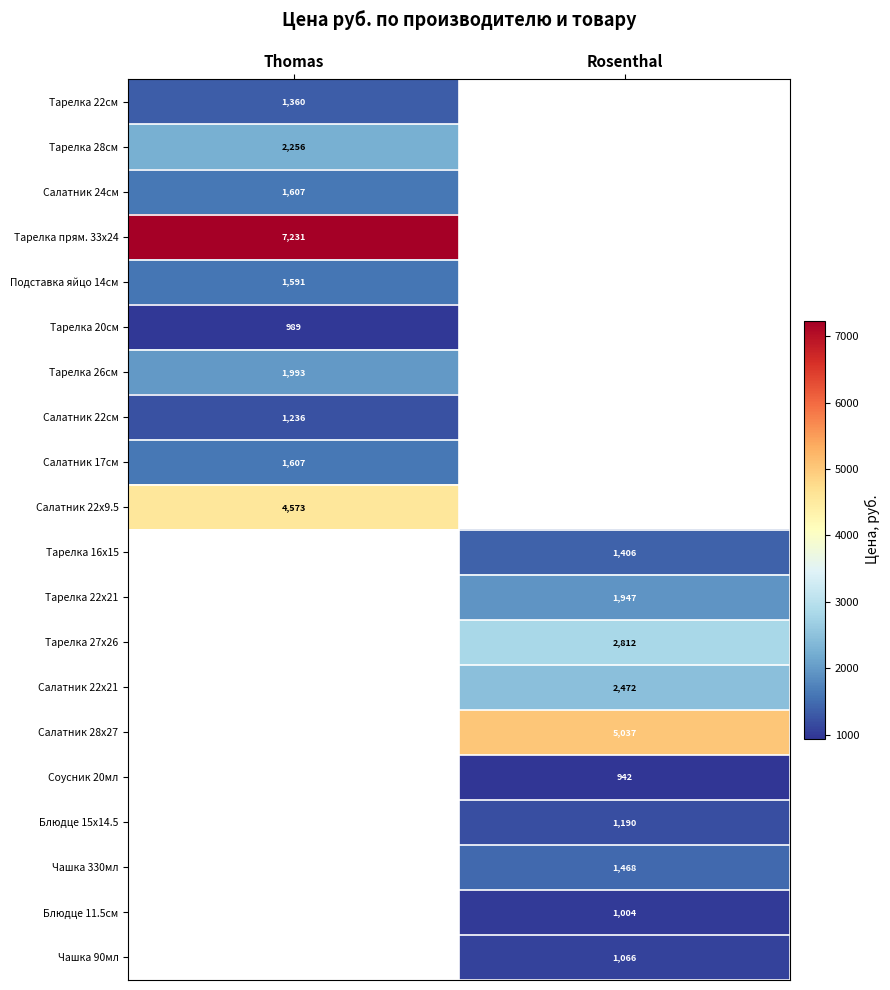

Between Thomas and Rosenthal, which is larger?

Rosenthal